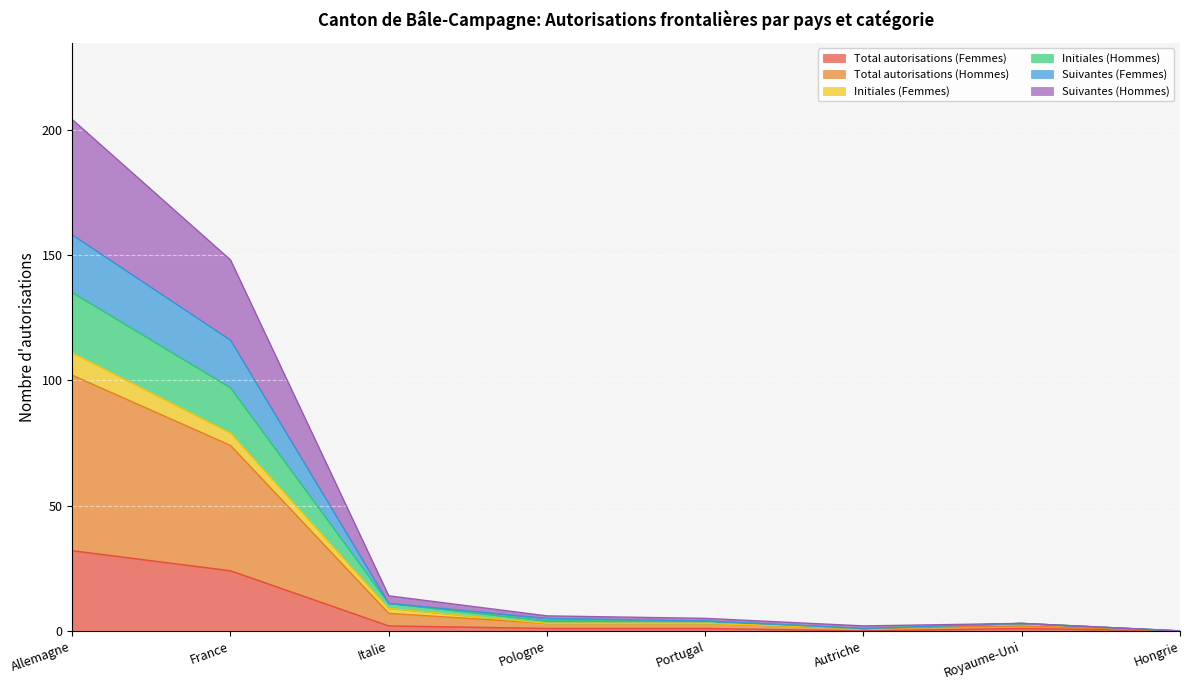

What is the label of the 6th point from the left?

Autriche